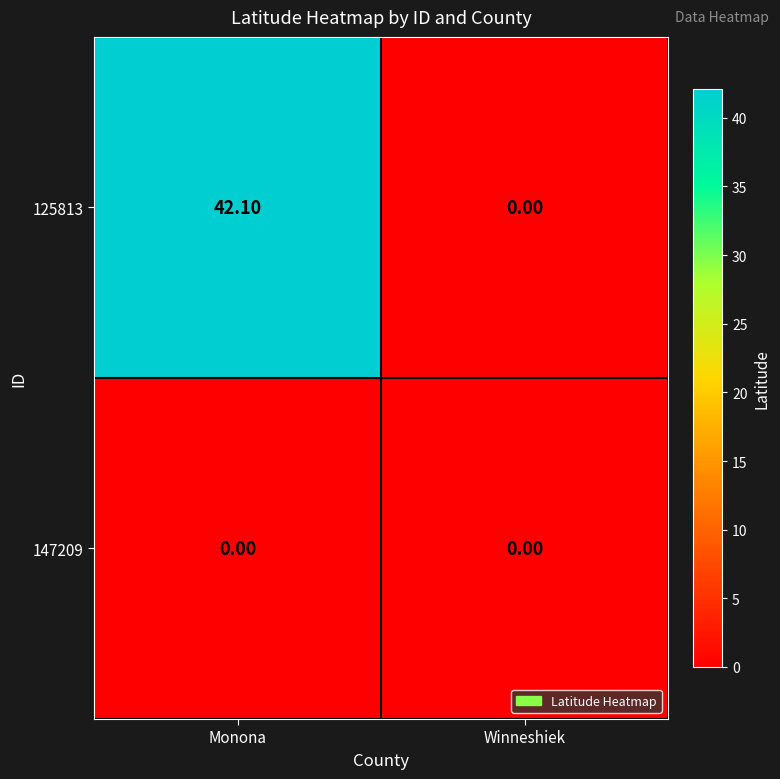

What is the difference between the highest and lowest values at Monona?

42.1